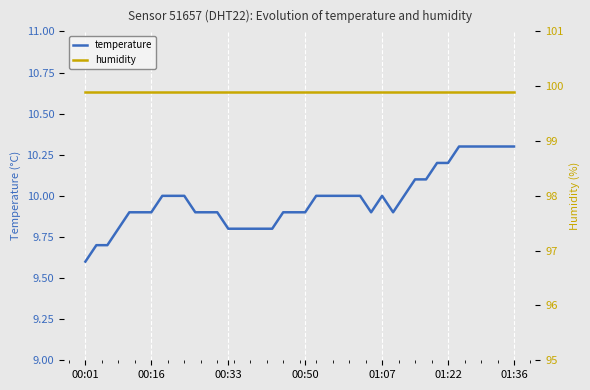

The value of temperature at 00:33 is 4.8. True or false?

False